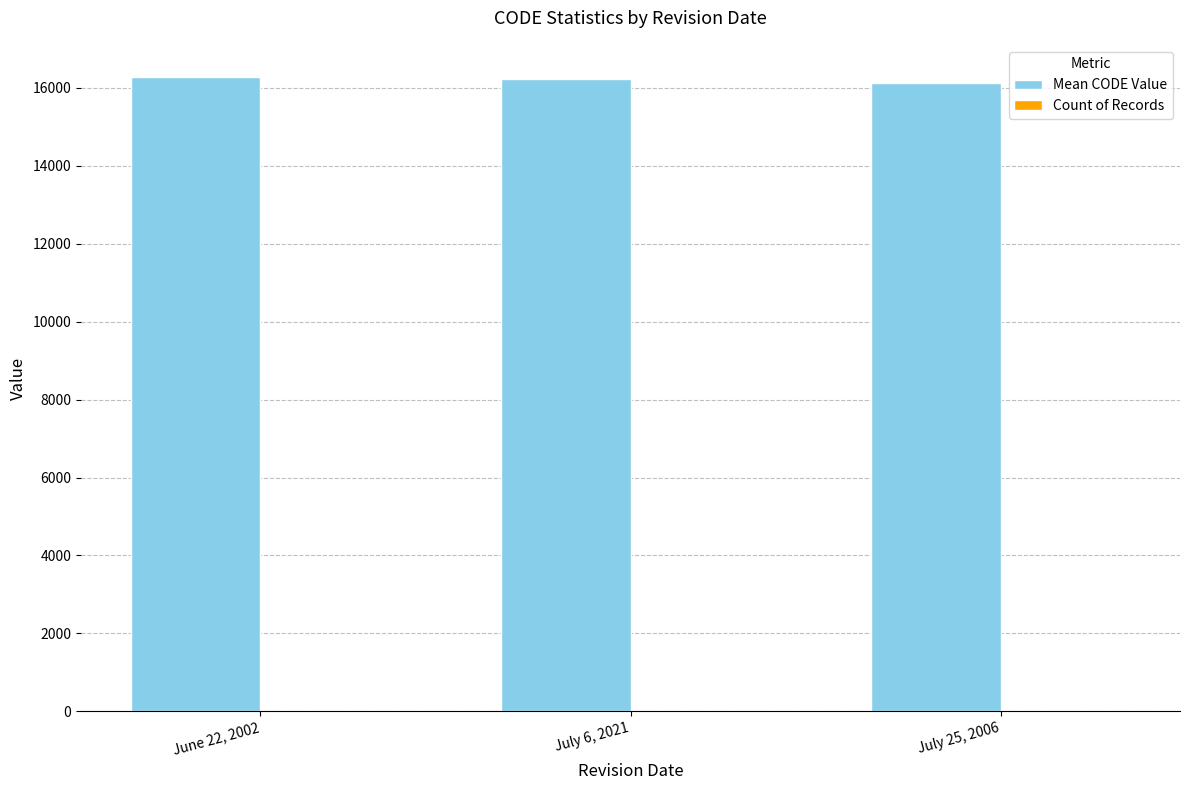

What is the spread (max minus min) of values at July 6, 2021?

16226.4